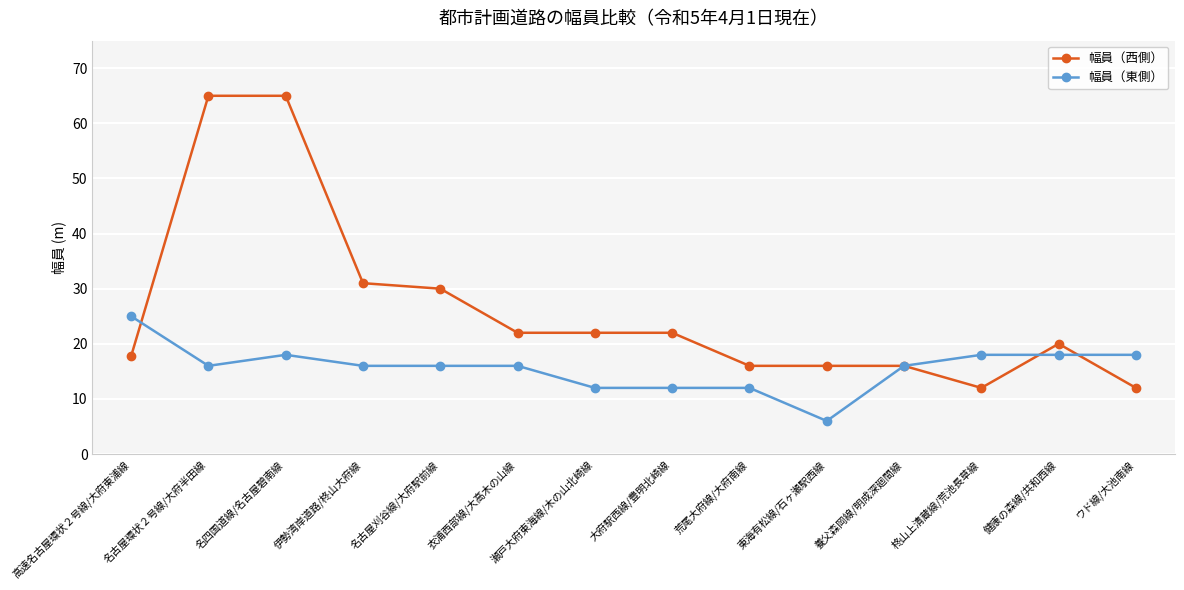

Reading left to right, what are all the values shown in this chart?

幅員（西側）: 高速名古屋環状２号線/大府東浦線=17.8	名古屋環状２号線/大府半田線=65.0	名四国道線/名古屋碧南線=65.0	伊勢湾岸道路/柊山大府線=31.0	名古屋刈谷線/大府駅前線=30.0	衣浦西部線/大高木の山線=22.0	瀬戸大府東海線/木の山北崎線=22.0	大府駅西線/豊明北崎線=22.0	荒尾大府線/大府南線=16.0	東海有松線/石ヶ瀬駅西線=16.0	養父森岡線/明成深廻間線=16.0	柊山上清蔵線/荒池長草線=12.0	健康の森線/共和西線=20.0	ウド線/大池南線=12.0
幅員（東側）: 高速名古屋環状２号線/大府東浦線=25.0	名古屋環状２号線/大府半田線=16.0	名四国道線/名古屋碧南線=18.0	伊勢湾岸道路/柊山大府線=16.0	名古屋刈谷線/大府駅前線=16.0	衣浦西部線/大高木の山線=16.0	瀬戸大府東海線/木の山北崎線=12.0	大府駅西線/豊明北崎線=12.0	荒尾大府線/大府南線=12.0	東海有松線/石ヶ瀬駅西線=6.0	養父森岡線/明成深廻間線=16.0	柊山上清蔵線/荒池長草線=18.0	健康の森線/共和西線=18.0	ウド線/大池南線=18.0